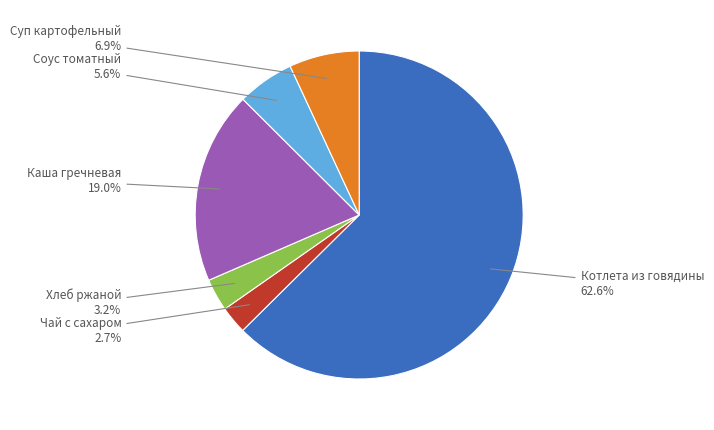

Does any single category account for the majority?

Yes